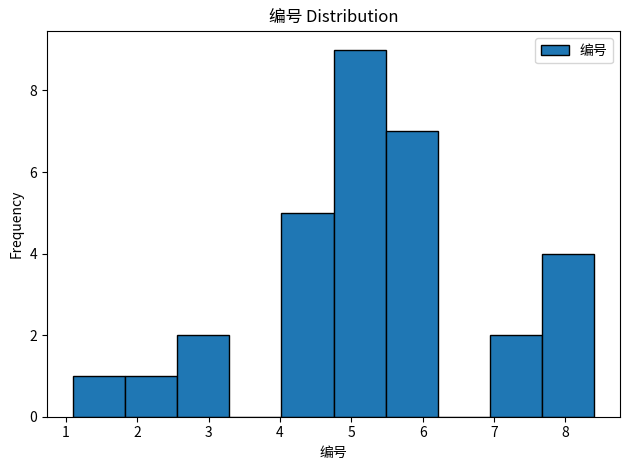

Reading left to right, list every bar in this chart as the range it spans on the x-axis followed by its height. Neither the bar edges nor the heights are printed on the chart, so give them approximately, as read against the axes.

1.10 to 1.83: 1
1.83 to 2.56: 1
2.56 to 3.29: 2
3.29 to 4.02: 0
4.02 to 4.75: 5
4.75 to 5.48: 9
5.48 to 6.21: 7
6.21 to 6.94: 0
6.94 to 7.67: 2
7.67 to 8.40: 4